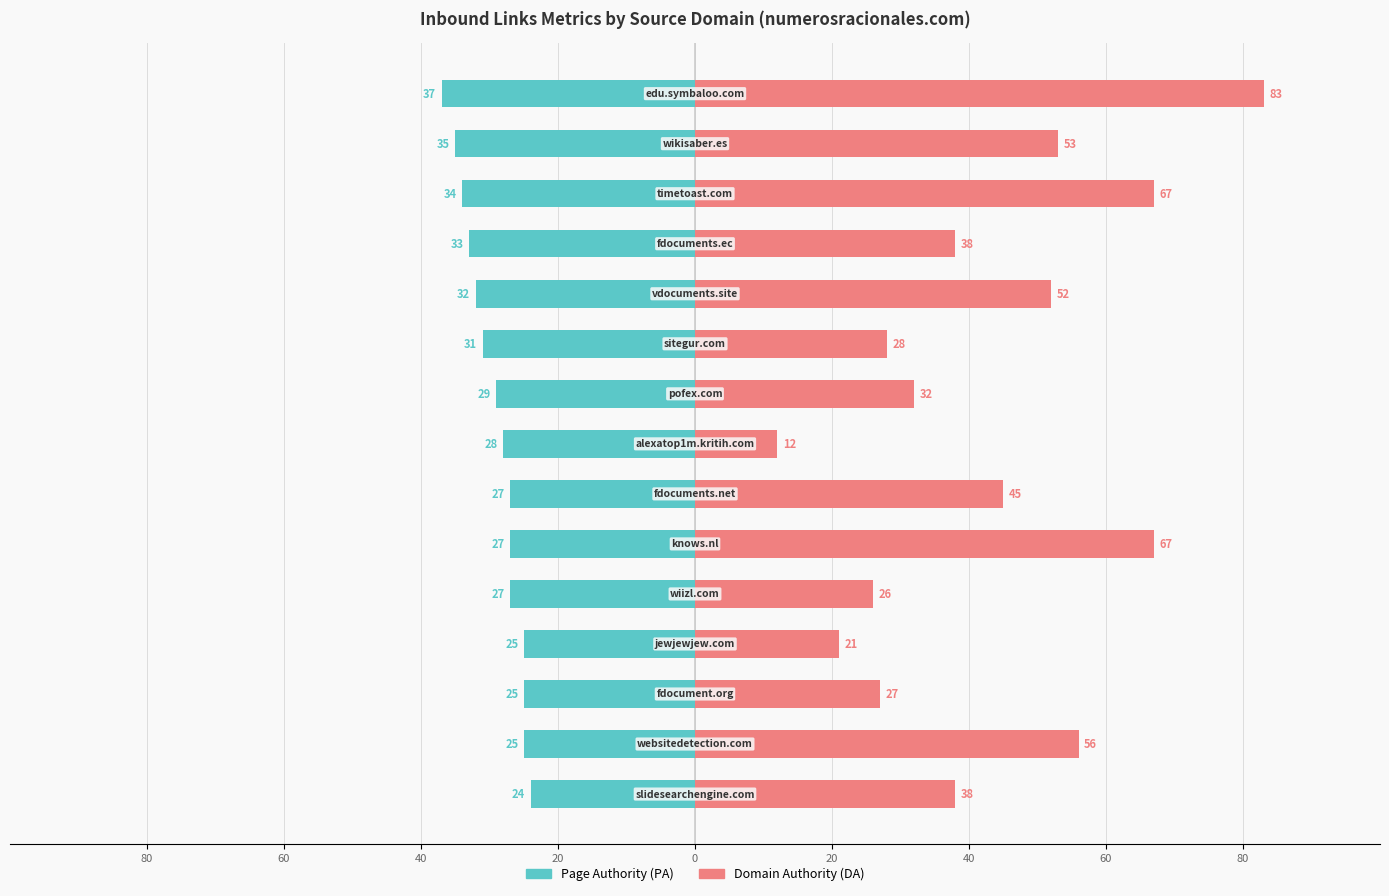

What is the greatest value displayed?

83